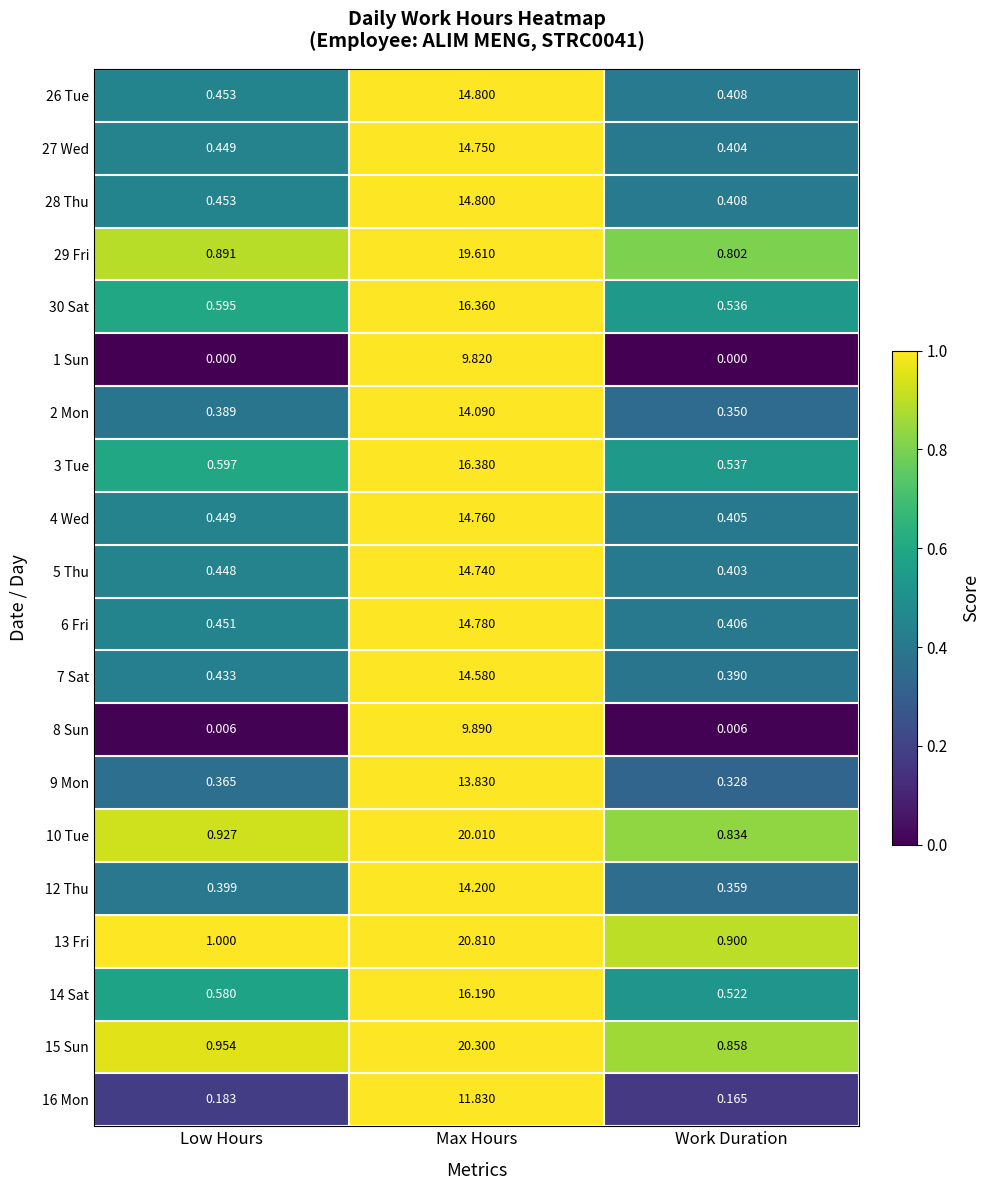

What is the difference between the highest and lowest values at Low Hours?

1.0